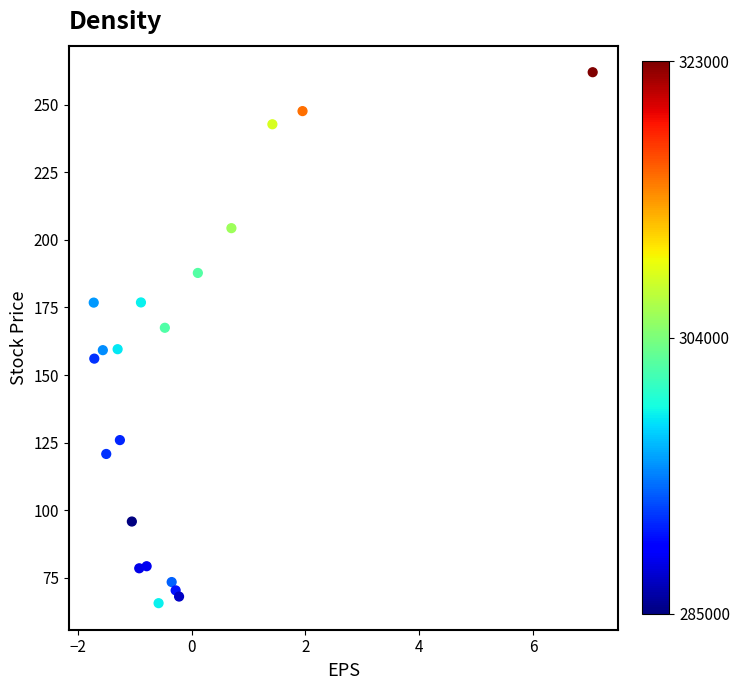

What is the range of X values (max minus min)?

8.8